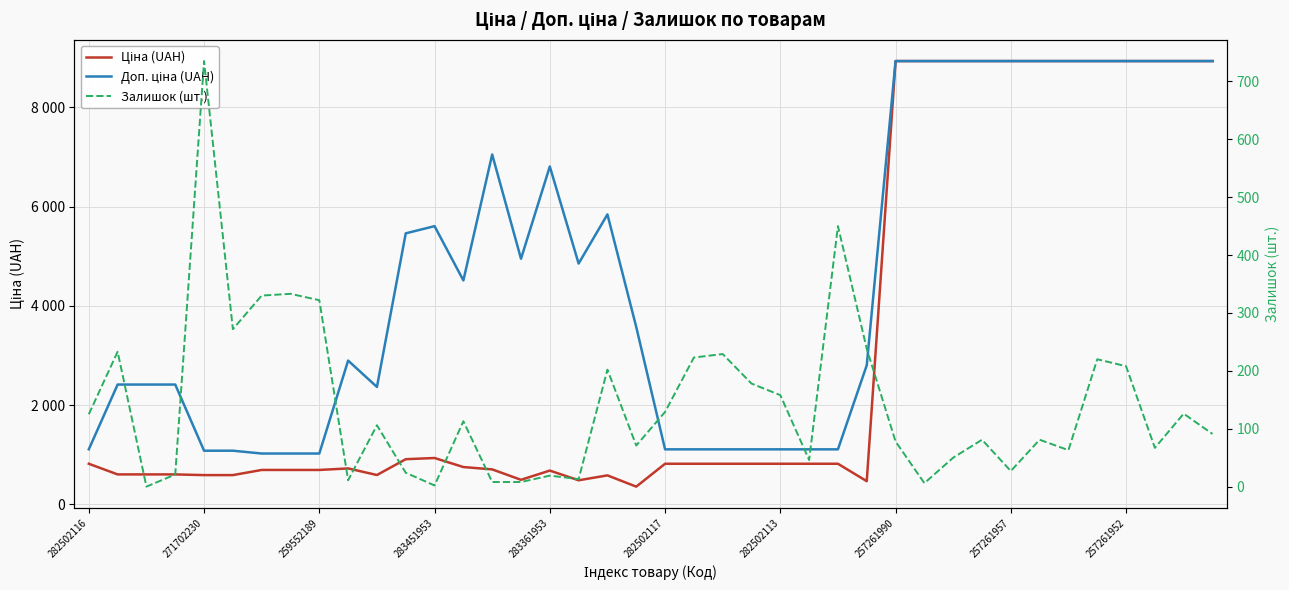

Where is Доп. ціна (UAH) nearest to the value 4979?

15